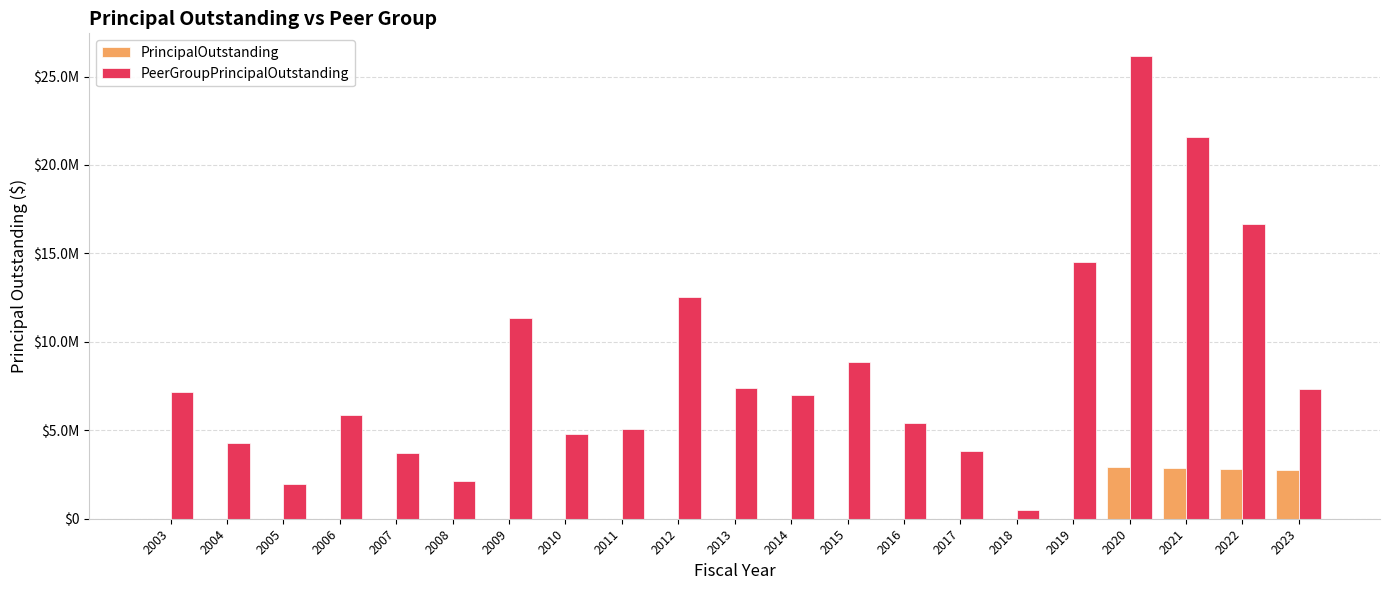

Does the chart contain stacked bars?

No